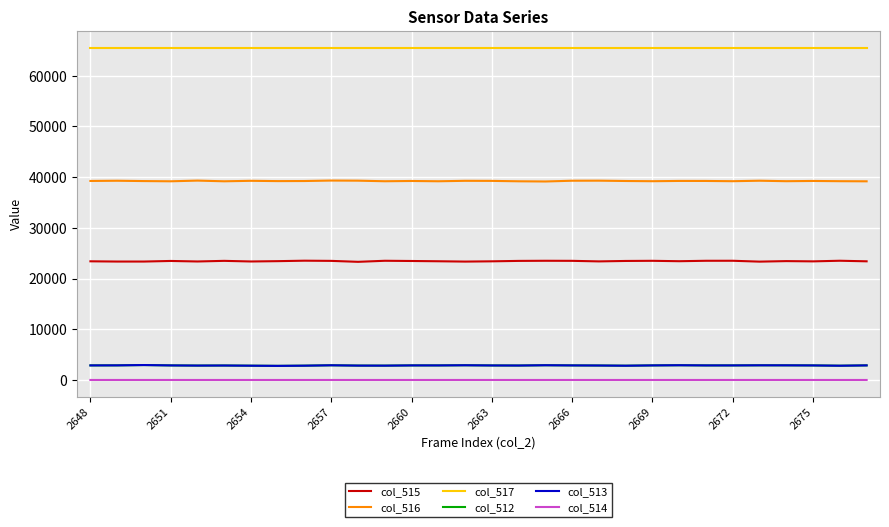

What is the maximum value shown in the chart?

65535